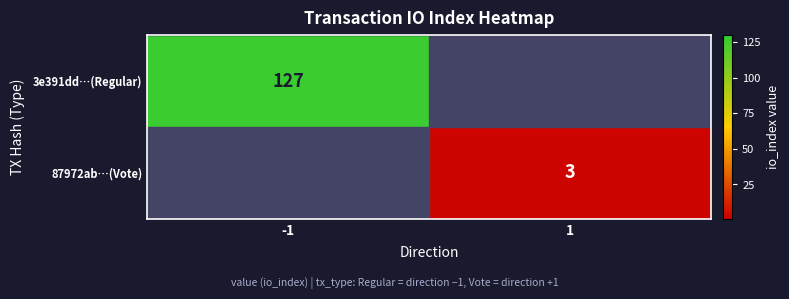

Is it true that 3e391dd…(Regular) equals 127 at -1?

True